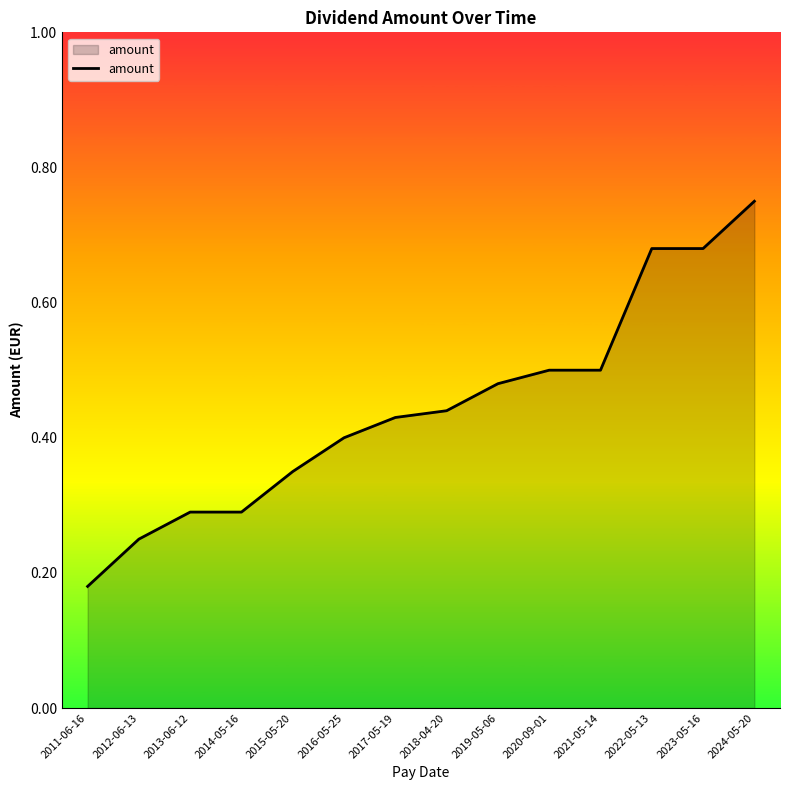

Where is the data nearest to the value 0?

2011-06-16